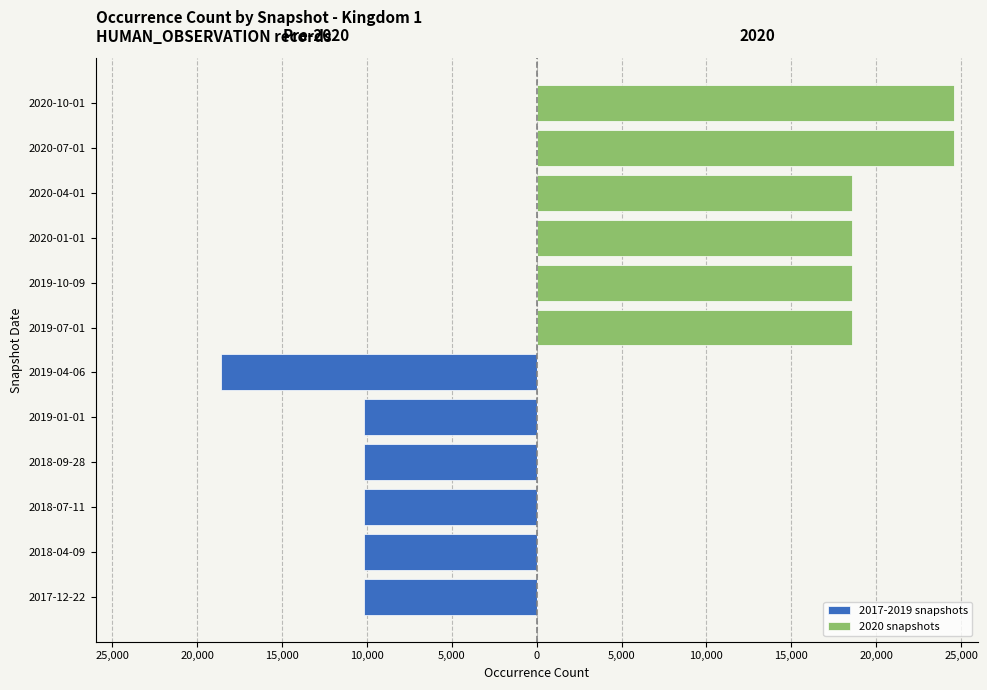

Reading right to left, what are all the values shown in this chart?

2017-2019 snapshots: 0	0	0	0	0	0	-18586	-10185	-10185	-10185	-10185	-10185
2020 snapshots: 24569	24569	18586	18586	18586	18586	0	0	0	0	0	0